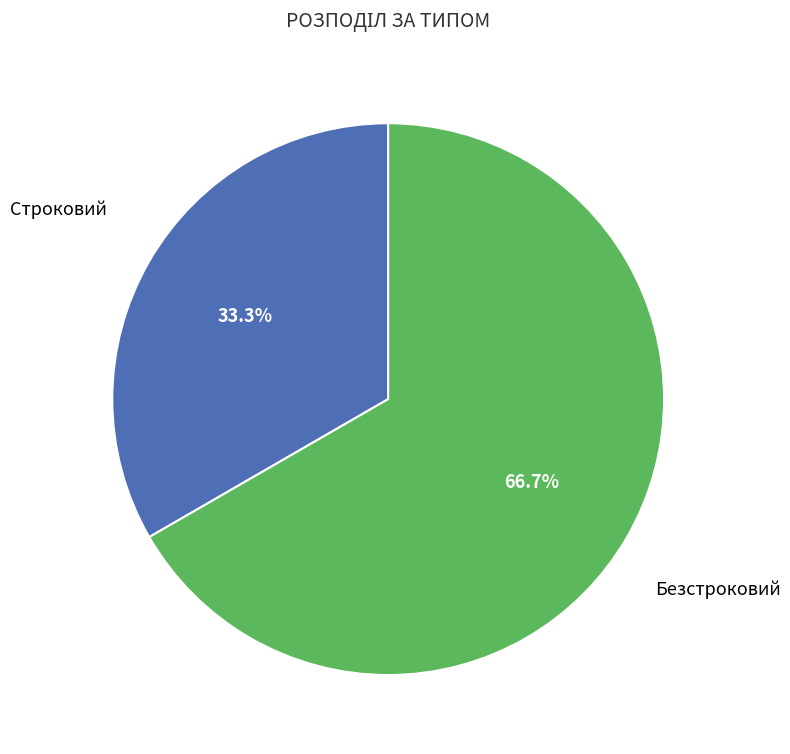

How many slices are in this pie chart?

2